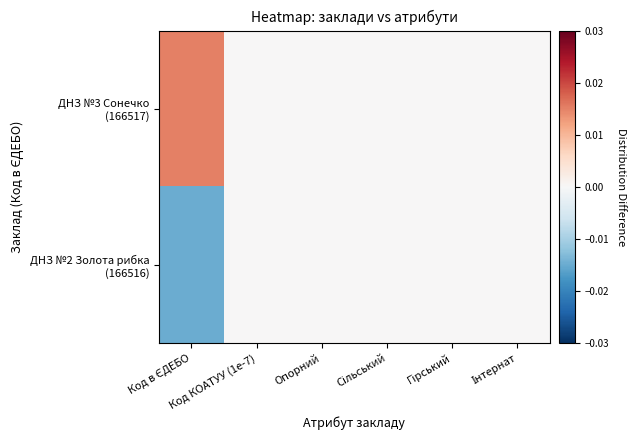

How many categories are shown in the chart?

6